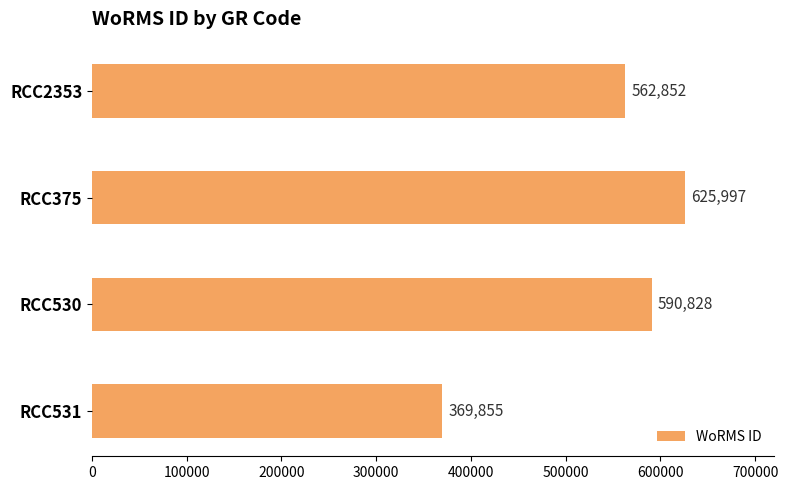

Does the chart contain any negative values?

No